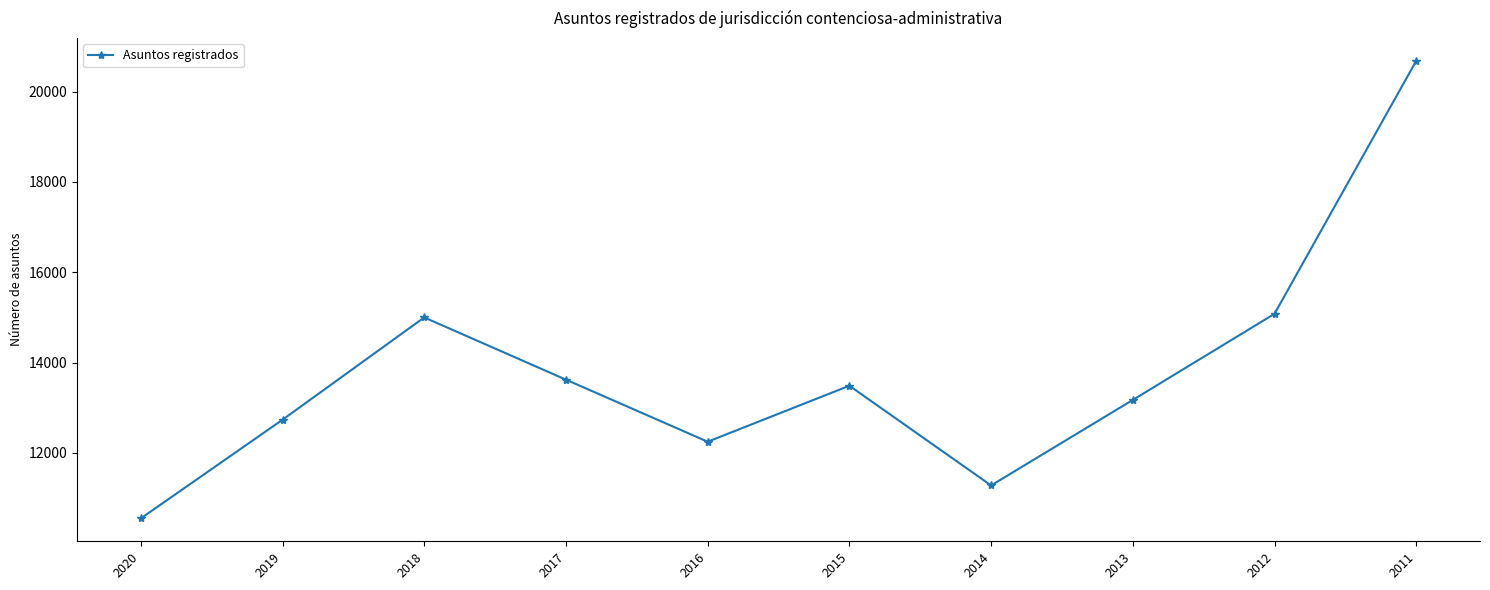

True or false: the data shows 12248 at 2016.

True